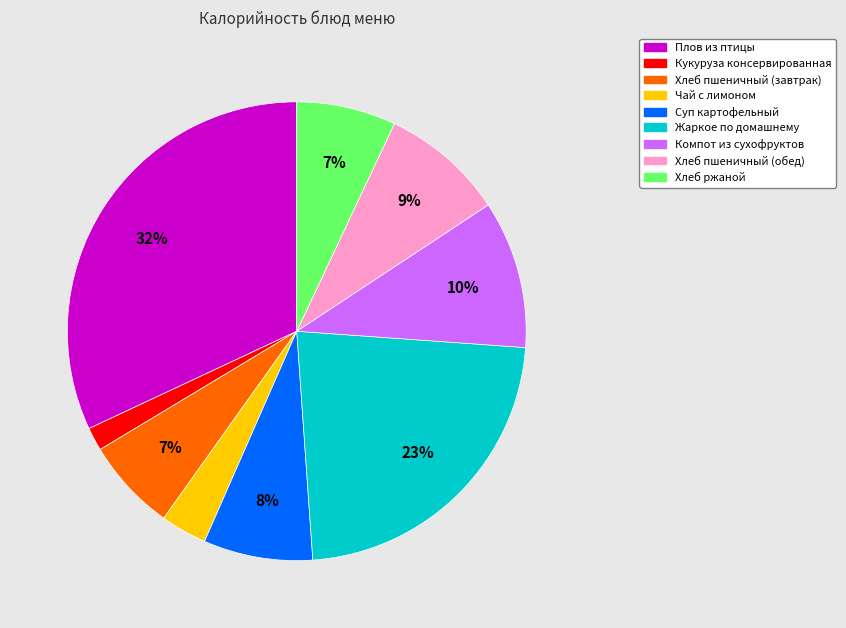

To the nearest percent, what portion does Хлеб ржаной represent?

7%